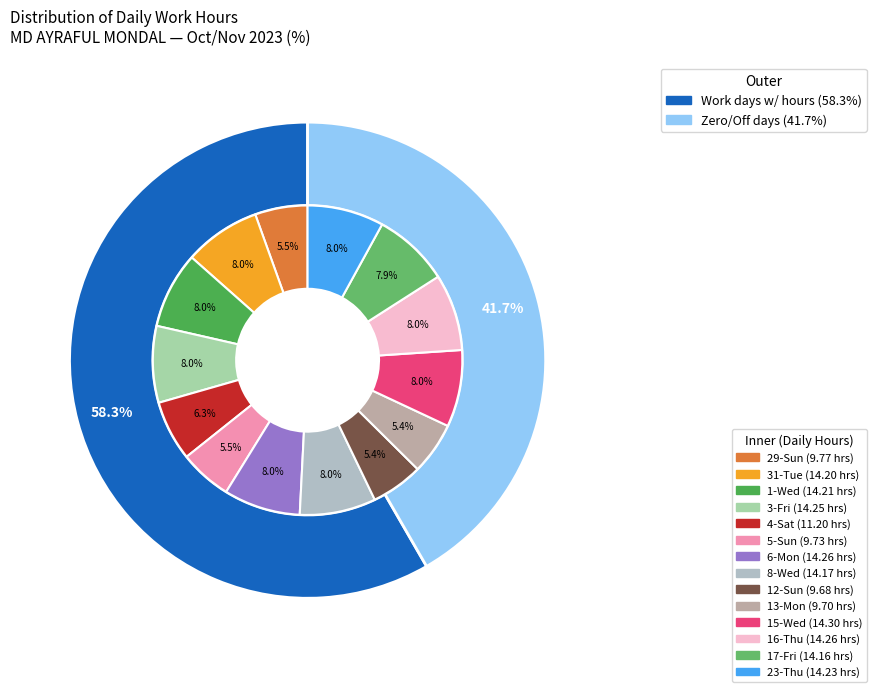

Which slice is the largest?

15-Wed